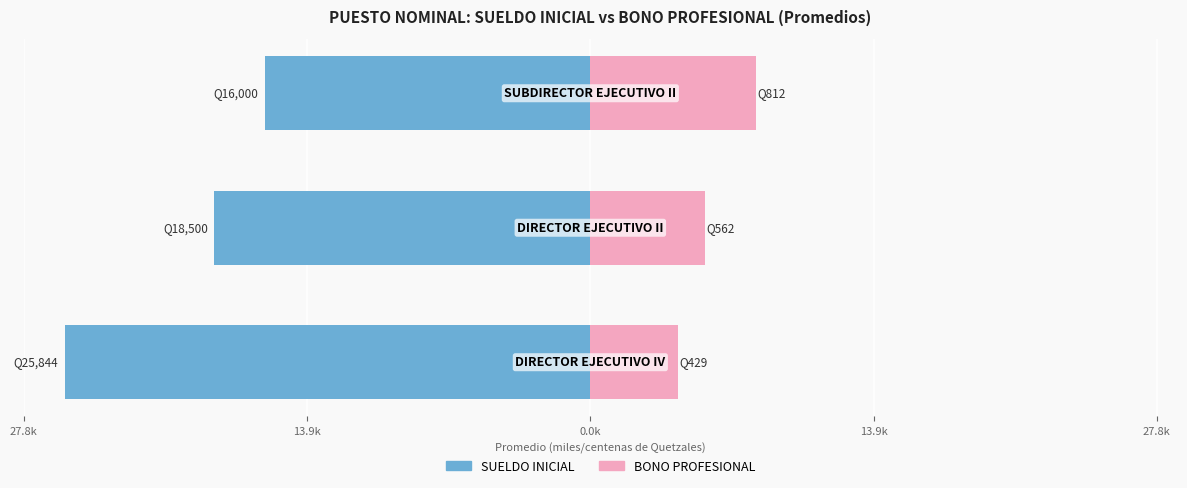

Reading left to right, transcribe all the data shown in this chart.

SUELDO INICIAL (miles Q): -25.8	-18.5	-16.0
BONO PROFESIONAL (centenas Q): 4.3	5.6	8.1